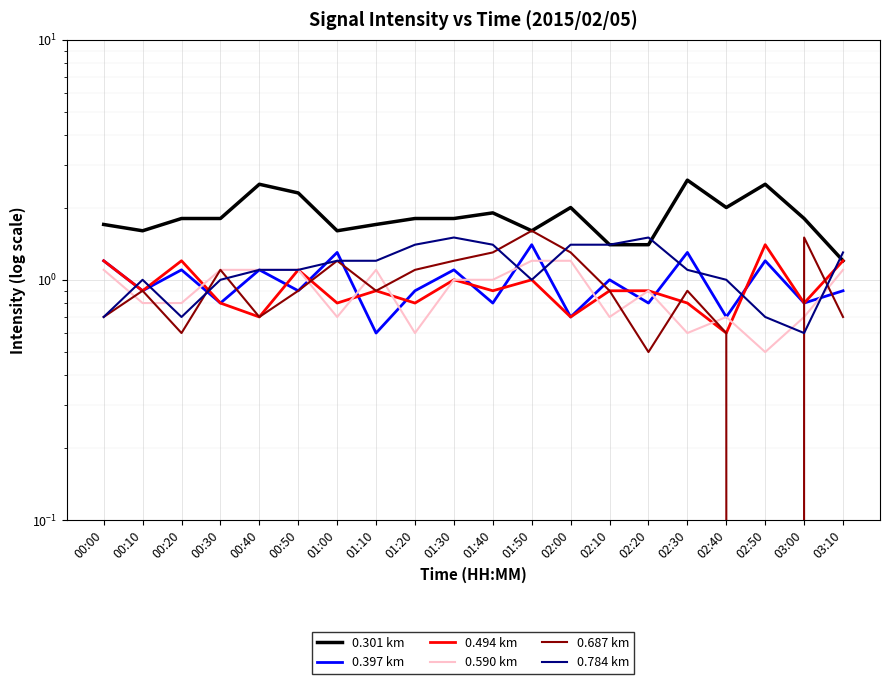

Reading left to right, extract all data points from this chart.

0.301 km: 00:00=1.7	00:10=1.6	00:20=1.8	00:30=1.8	00:40=2.5	00:50=2.3	01:00=1.6	01:10=1.7	01:20=1.8	01:30=1.8	01:40=1.9	01:50=1.6	02:00=2.0	02:10=1.4	02:20=1.4	02:30=2.6	02:40=2.0	02:50=2.5	03:00=1.8	03:10=1.2
0.397 km: 00:00=1.2	00:10=0.9	00:20=1.1	00:30=0.8	00:40=1.1	00:50=0.9	01:00=1.3	01:10=0.6	01:20=0.9	01:30=1.1	01:40=0.8	01:50=1.4	02:00=0.7	02:10=1.0	02:20=0.8	02:30=1.3	02:40=0.7	02:50=1.2	03:00=0.8	03:10=0.9
0.494 km: 00:00=1.2	00:10=0.9	00:20=1.2	00:30=0.8	00:40=0.7	00:50=1.1	01:00=0.8	01:10=0.9	01:20=0.8	01:30=1.0	01:40=0.9	01:50=1.0	02:00=0.7	02:10=0.9	02:20=0.9	02:30=0.8	02:40=0.6	02:50=1.4	03:00=0.8	03:10=1.2
0.590 km: 00:00=1.1	00:10=0.8	00:20=0.8	00:30=1.1	00:40=1.1	00:50=1.1	01:00=0.7	01:10=1.1	01:20=0.6	01:30=1.0	01:40=1.0	01:50=1.2	02:00=1.2	02:10=0.7	02:20=0.9	02:30=0.6	02:40=0.7	02:50=0.5	03:00=0.7	03:10=1.1
0.687 km: 00:00=0.7	00:10=0.9	00:20=0.6	00:30=1.1	00:40=0.7	00:50=0.9	01:00=1.2	01:10=0.9	01:20=1.1	01:30=1.2	01:40=1.3	01:50=1.6	02:00=1.3	02:10=0.9	02:20=0.5	02:30=0.9	02:40=0.6	02:50=0.0	03:00=1.5	03:10=0.7
0.784 km: 00:00=0.7	00:10=1.0	00:20=0.7	00:30=1.0	00:40=1.1	00:50=1.1	01:00=1.2	01:10=1.2	01:20=1.4	01:30=1.5	01:40=1.4	01:50=1.0	02:00=1.4	02:10=1.4	02:20=1.5	02:30=1.1	02:40=1.0	02:50=0.7	03:00=0.6	03:10=1.3